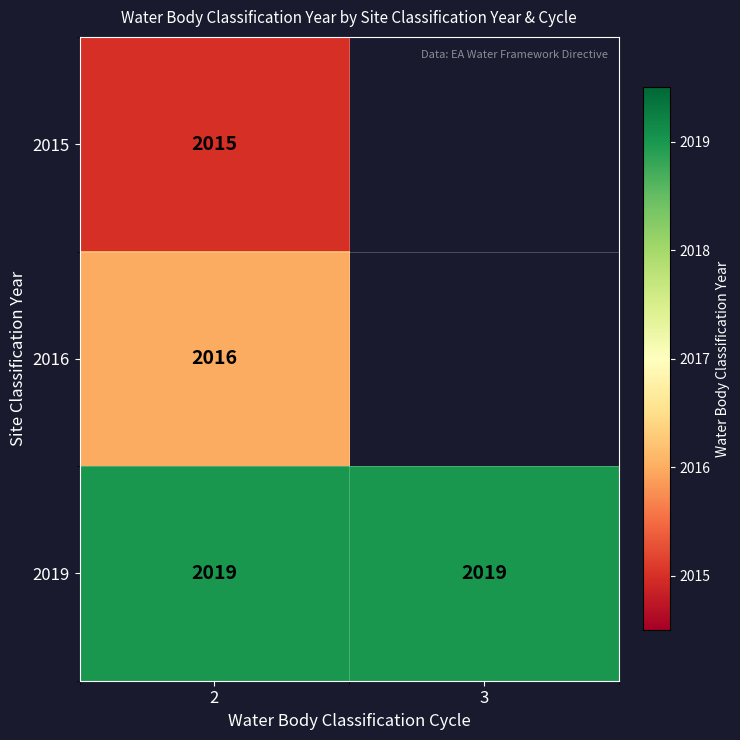

At which category is the sum across all series the highest?

2